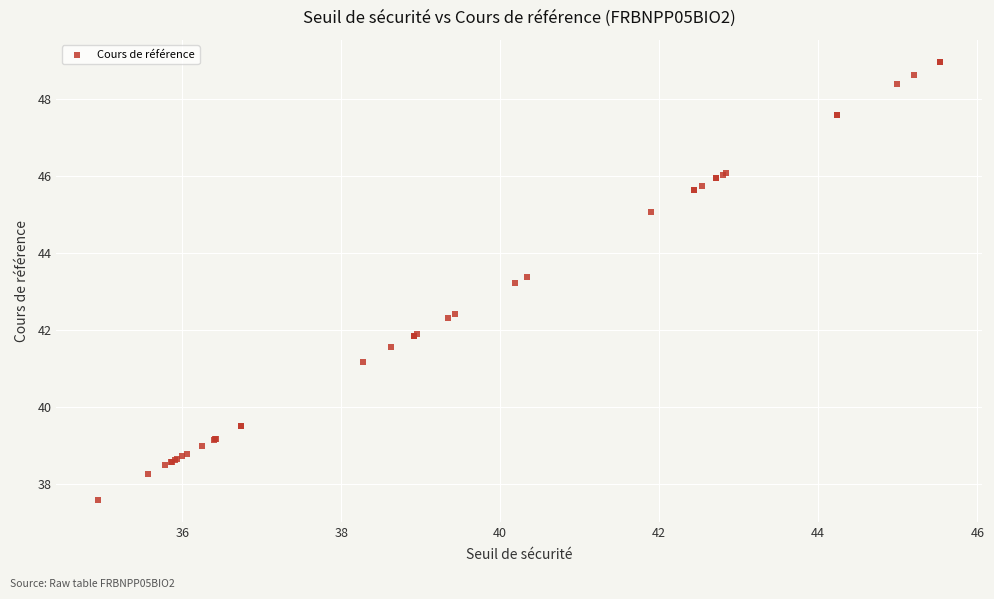

What Y value in the scatter plot is closest to 43?

43.2